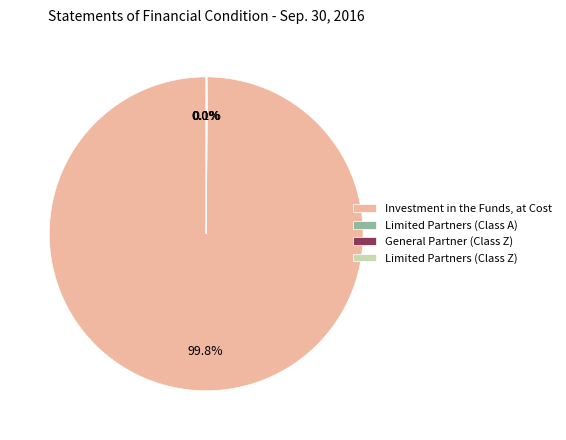

Does Investment in the Funds, at Cost account for over 50% of the chart?

Yes